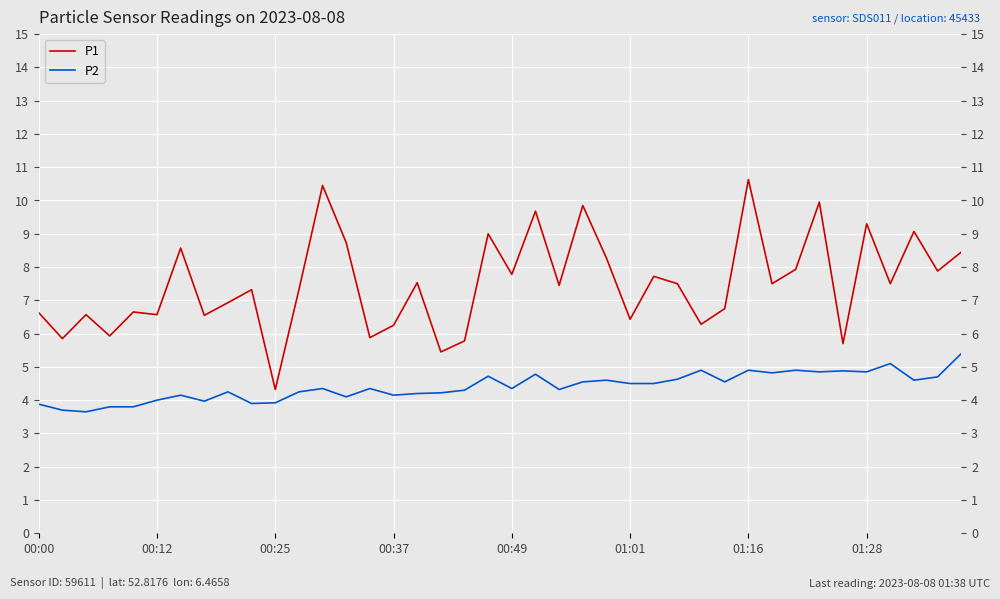

How many series are shown in this chart?

2